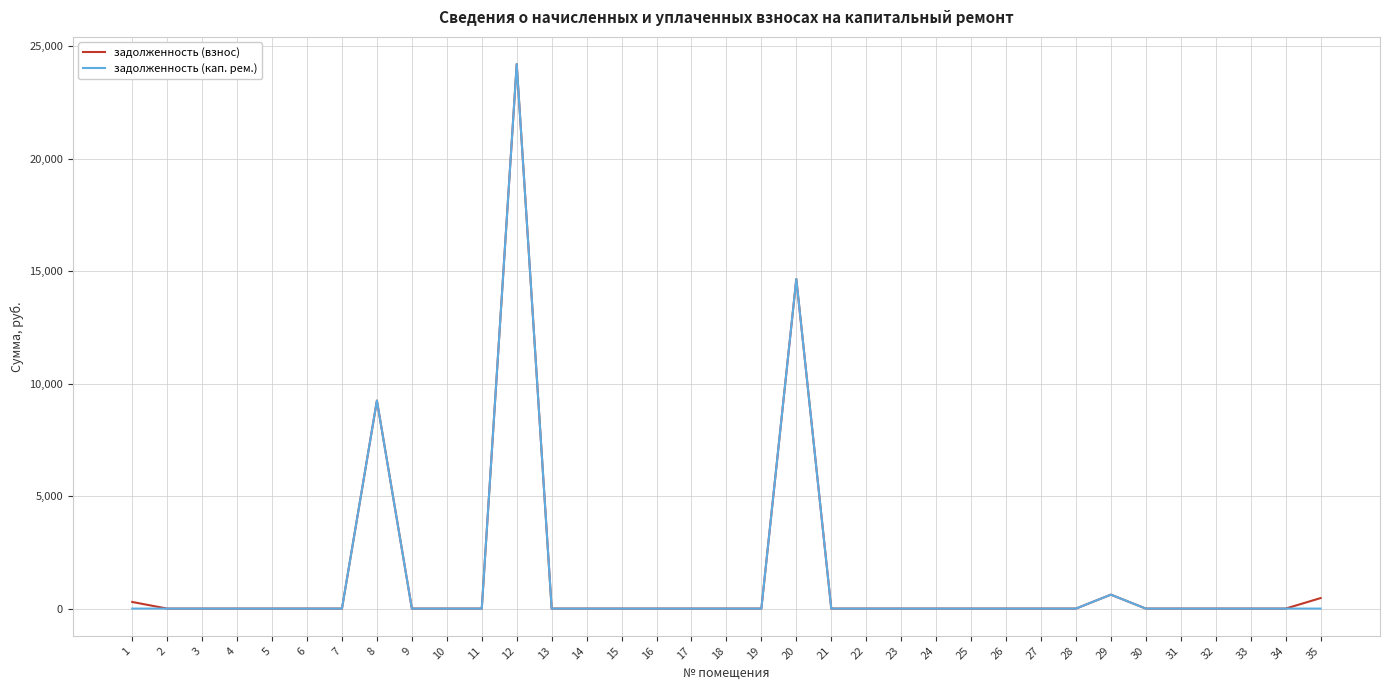

What is the greatest value displayed?

24215.0